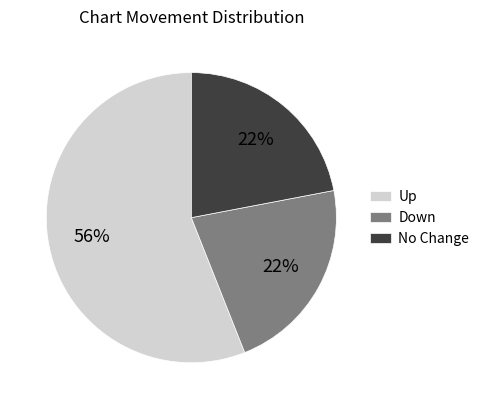

Is the sum of No Change and Up greater than half?

Yes